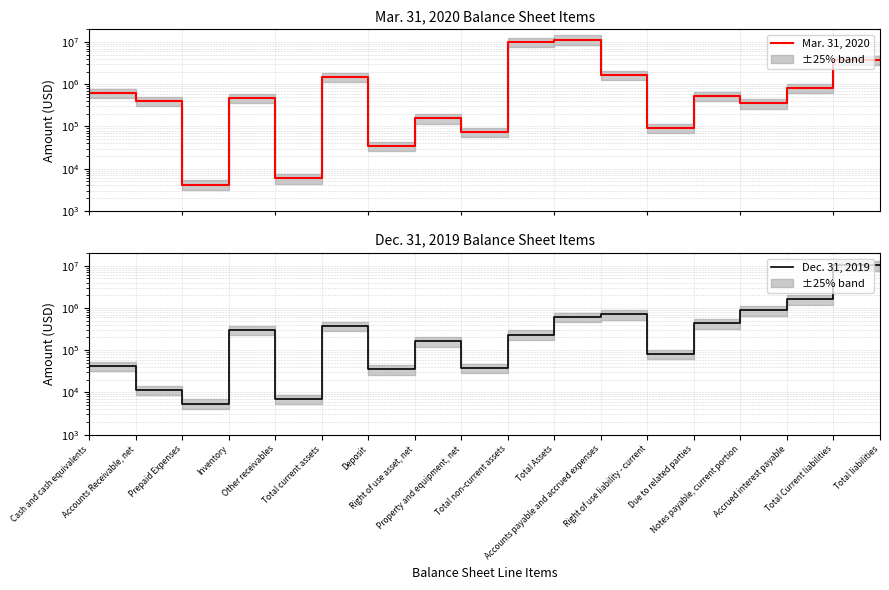

What position from the left is Total liabilities?

18